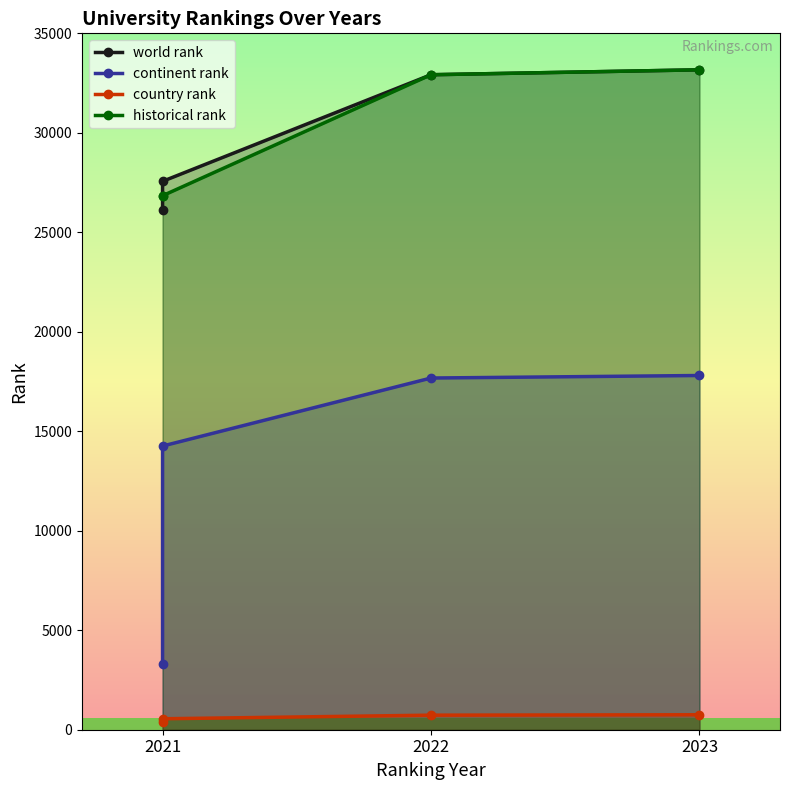

What are all the series names shown in the legend?

world rank, continent rank, country rank, historical rank